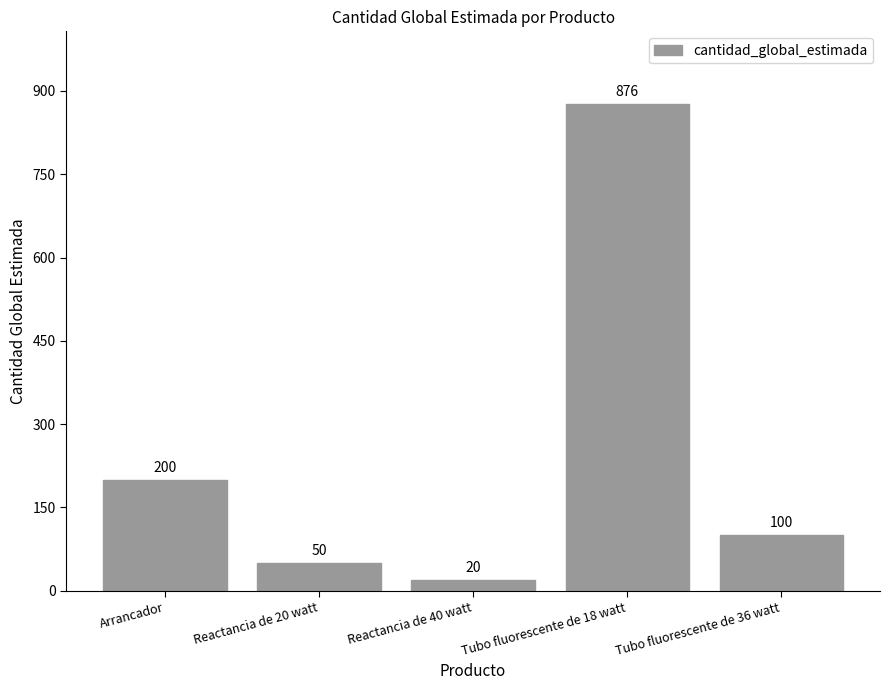

Where is the data nearest to the value 448?

Arrancador